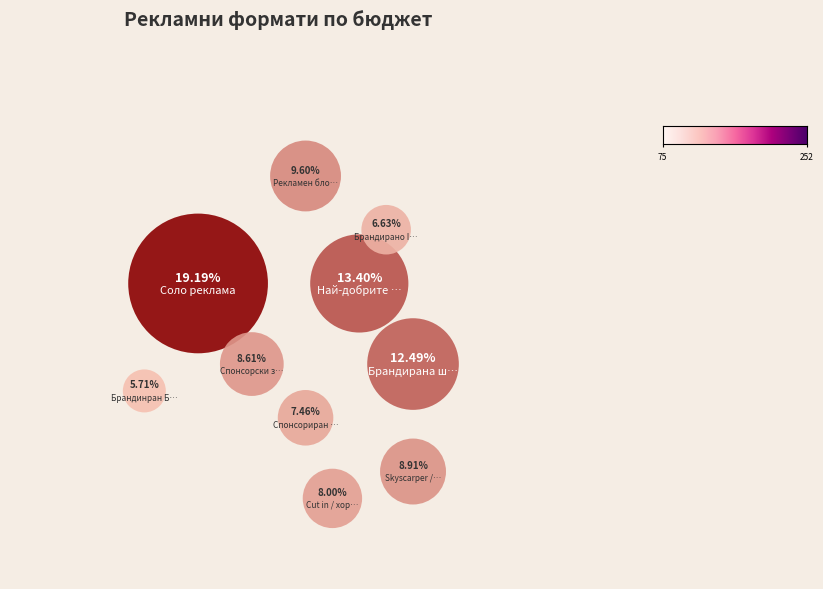

The Рекламен блок slice represents 3% of the pie. True or false?

False